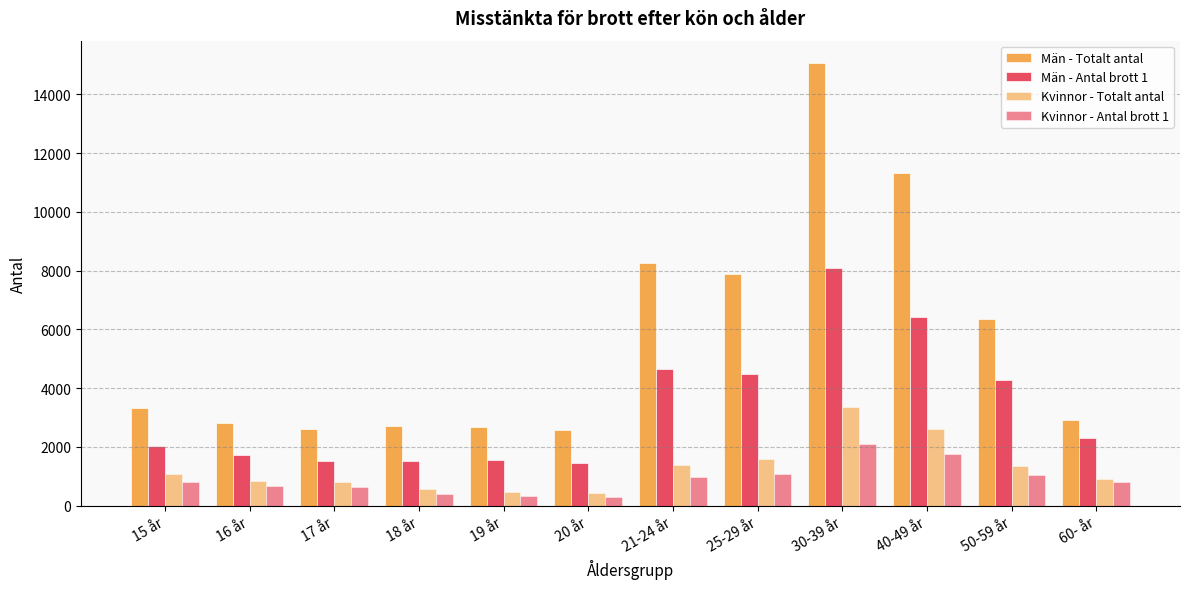

How many data points does each series have?

12